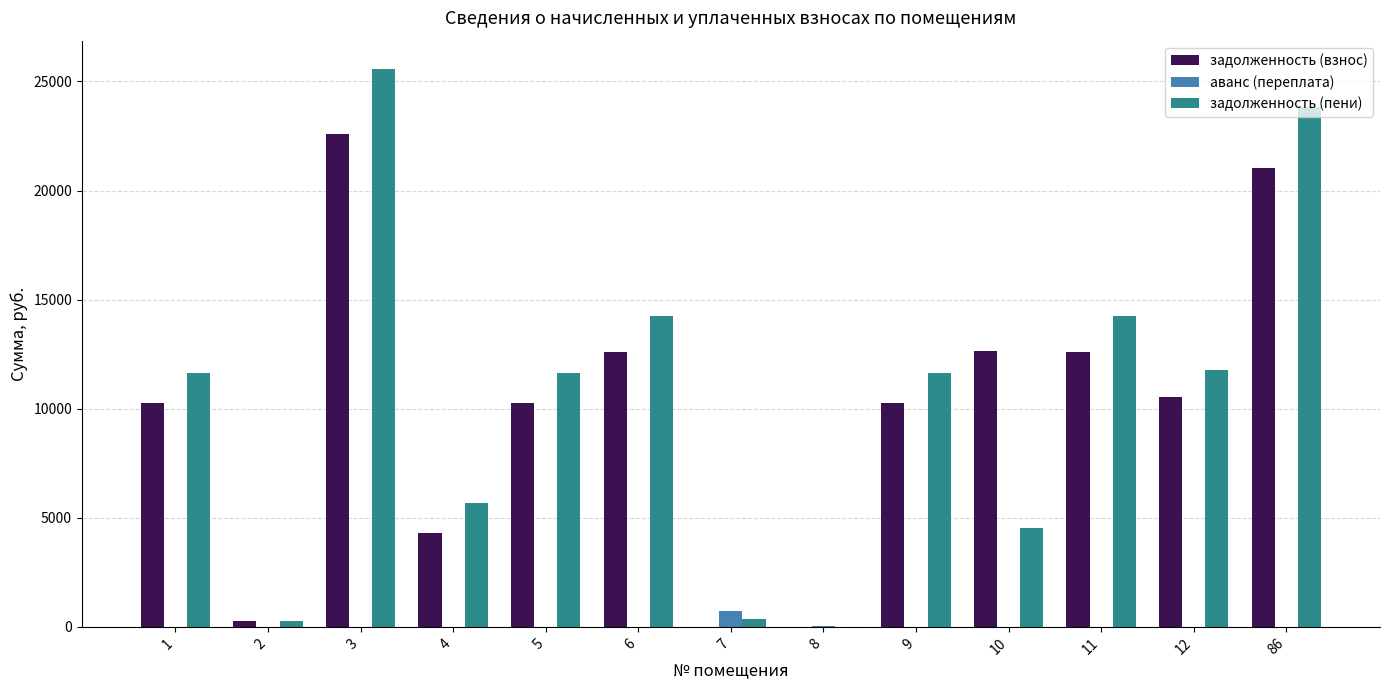

Is the value of задолженность (взнос) at 10 greater than the value of аванс (переплата) at 1?

Yes